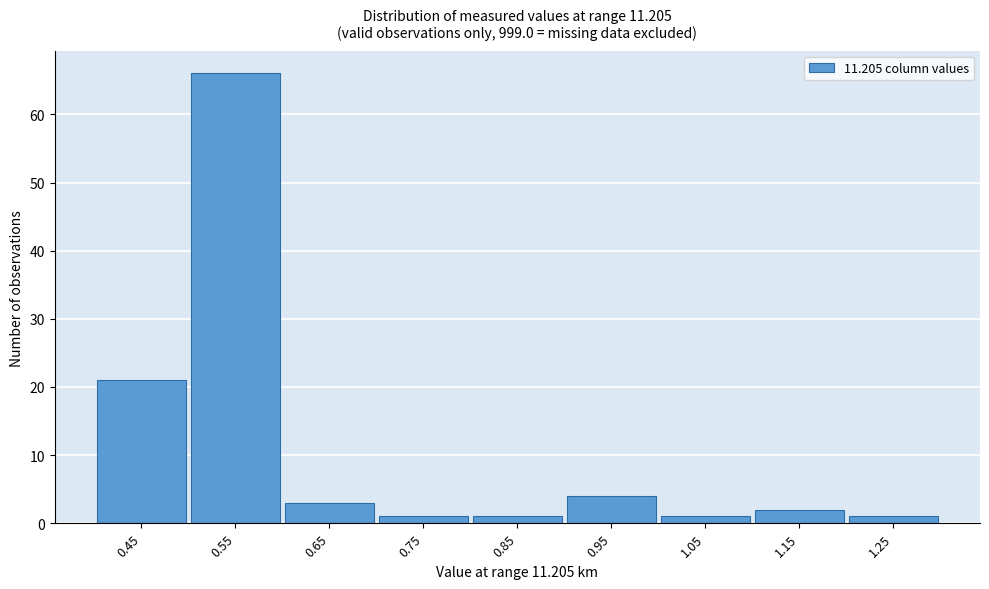

Reading left to right, what are all the values shown in this chart?

0.45=21	0.55=66	0.65=3	0.75=1	0.85=1	0.95=4	1.05=1	1.15=2	1.25=1